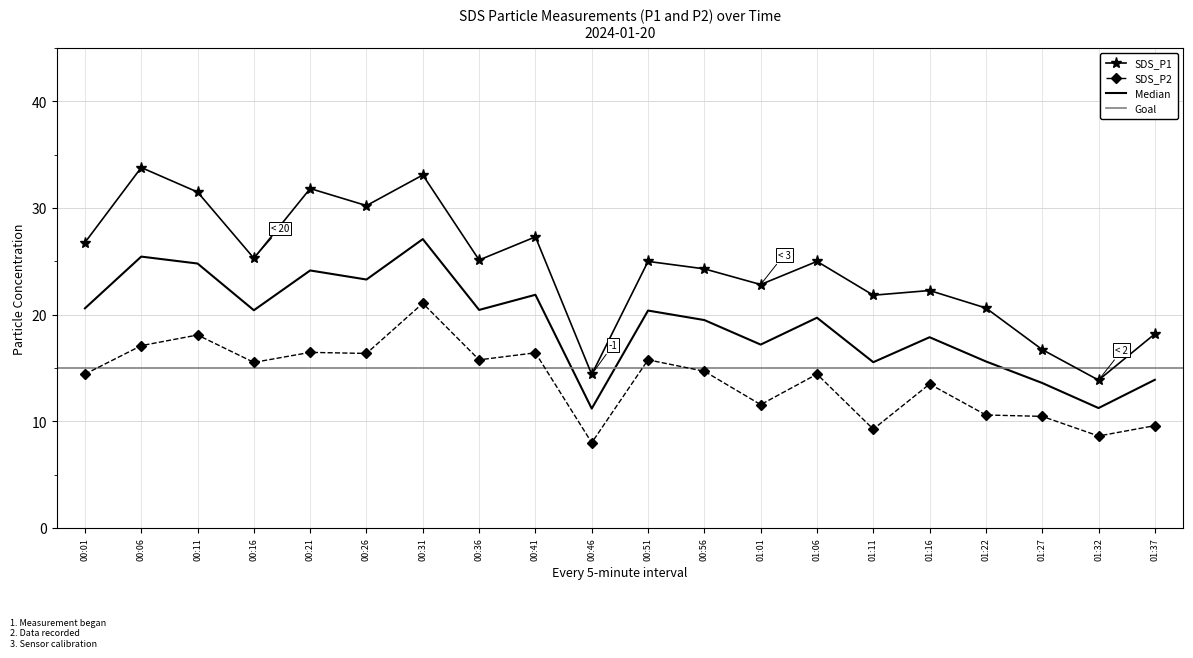

True or false: SDS_P1 has a value of 31.5 at 00:11.

True